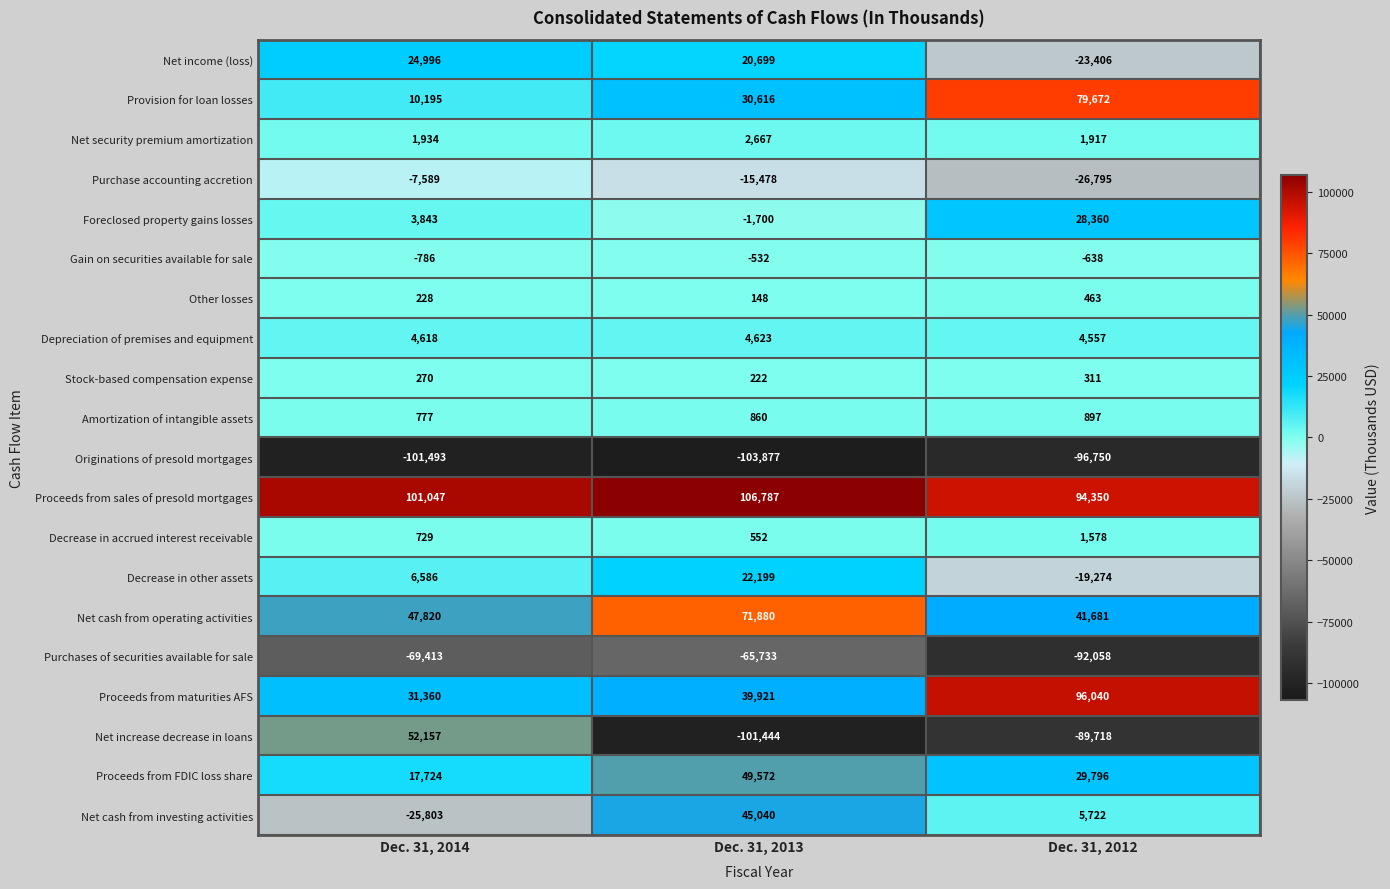

What is the greatest value displayed?

106787